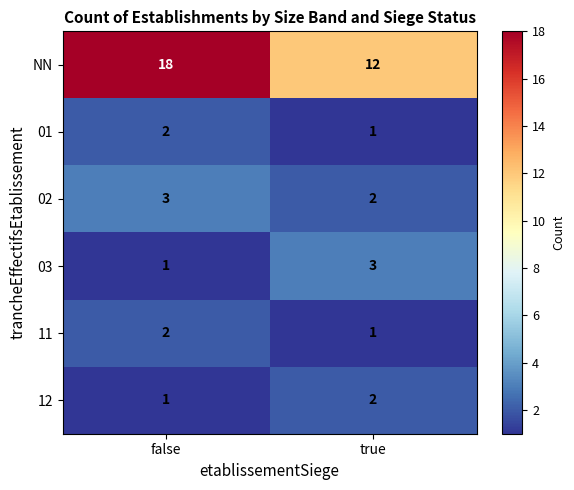

Which series has the largest total across all categories?

NN